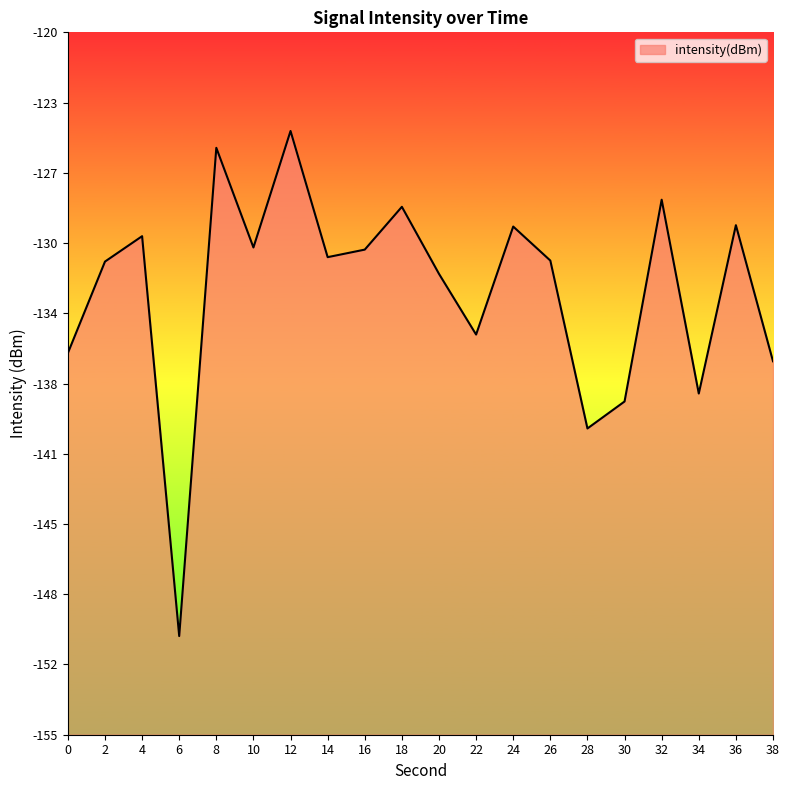

Which has a higher value, 20 or 10?

10